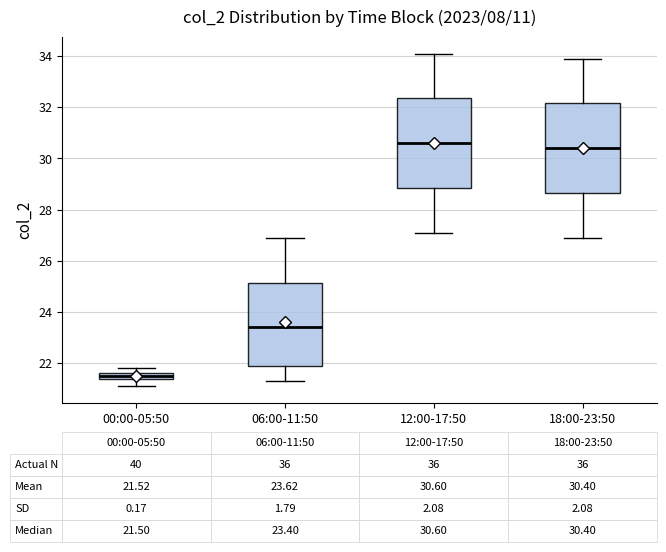

Which box has the lowest median line?

00:00-05:50